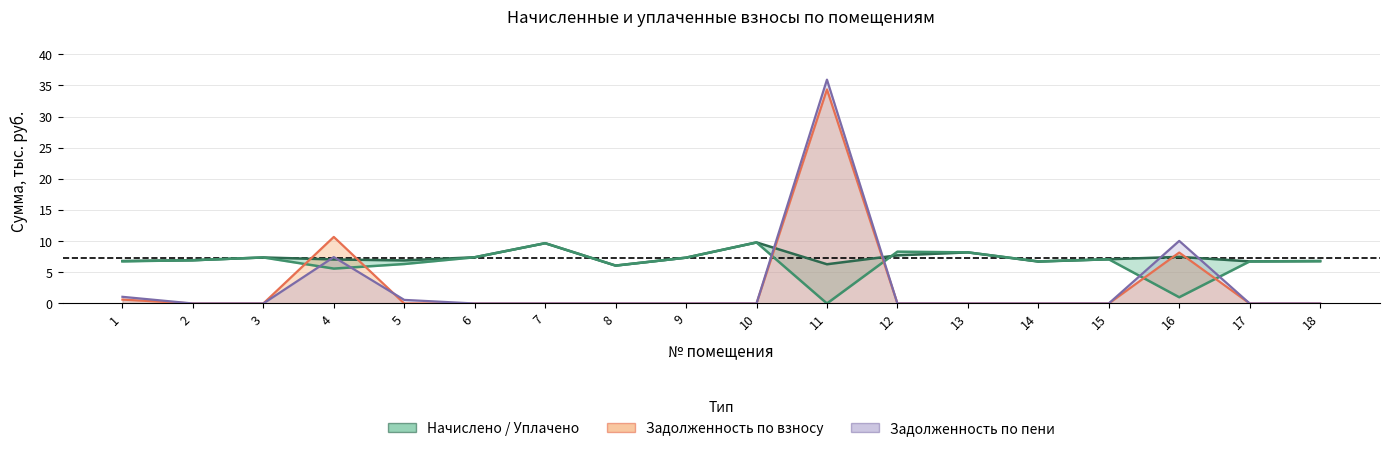

Which has a higher value, 2 or 17?

2